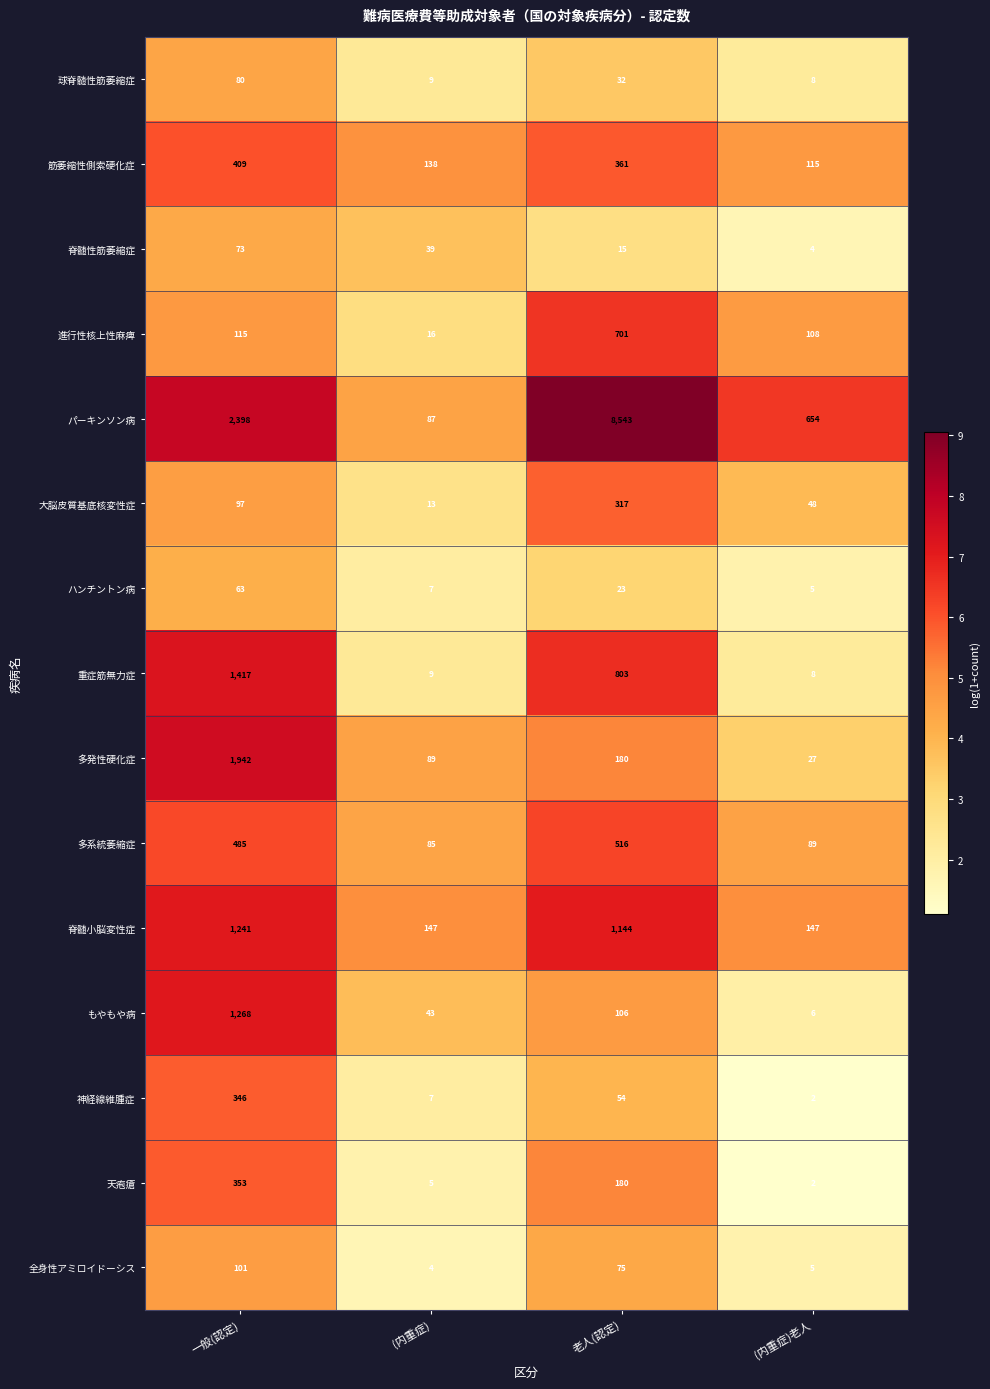

Read the パーキンソン病 value at (内重症), to the nearest 10.

90